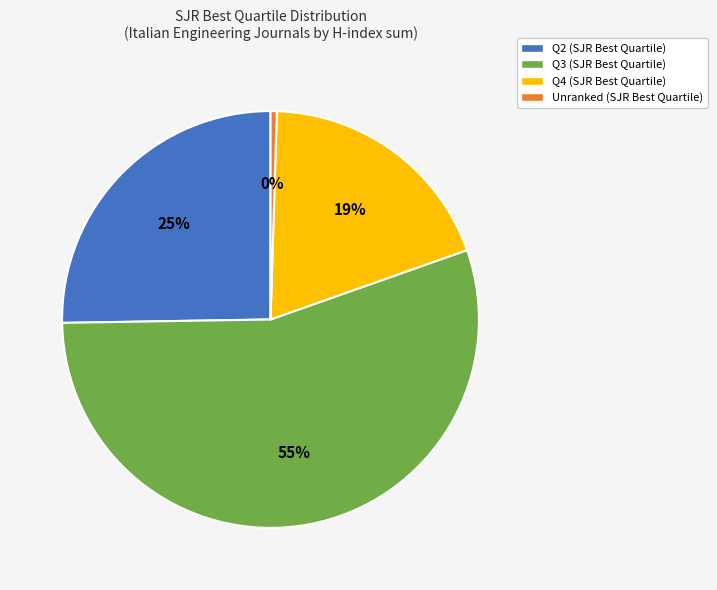

How many segments does this pie chart have?

4